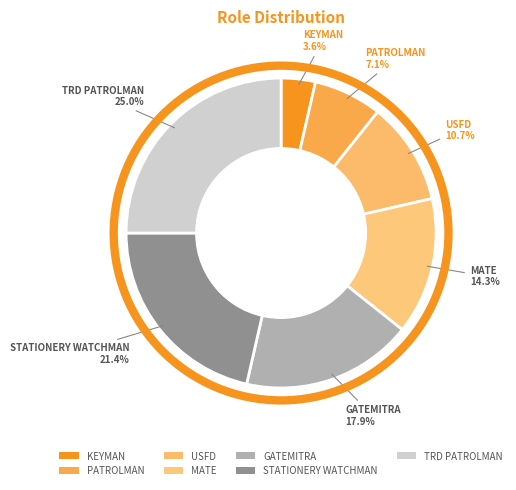

Does STATIONERY WATCHMAN account for over 50% of the chart?

No